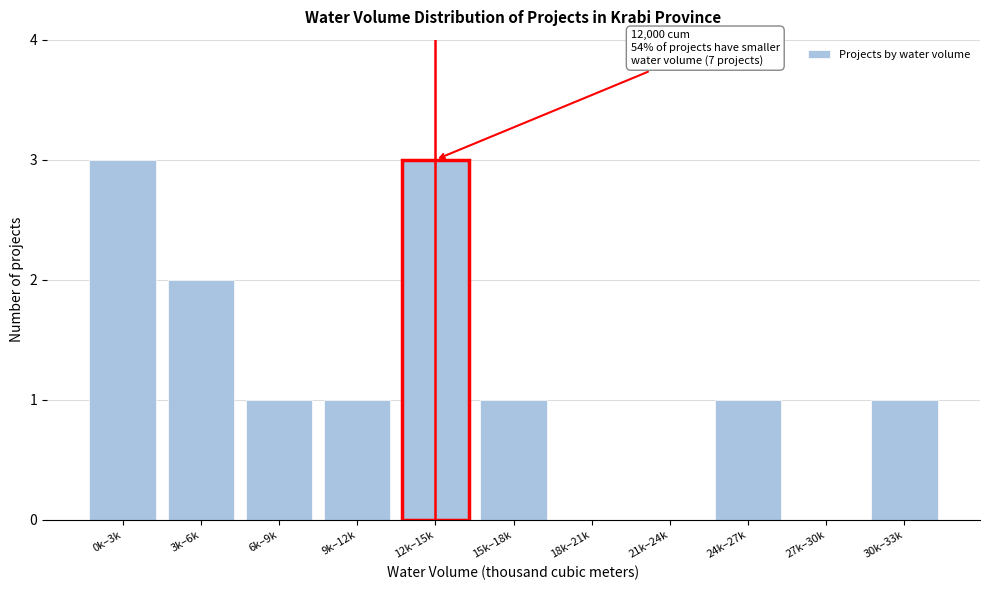

Reading left to right, transcribe all the data shown in this chart.

0k–3k=3	3k–6k=2	6k–9k=1	9k–12k=1	12k–15k=3	15k–18k=1	18k–21k=0	21k–24k=0	24k–27k=1	27k–30k=0	30k–33k=1